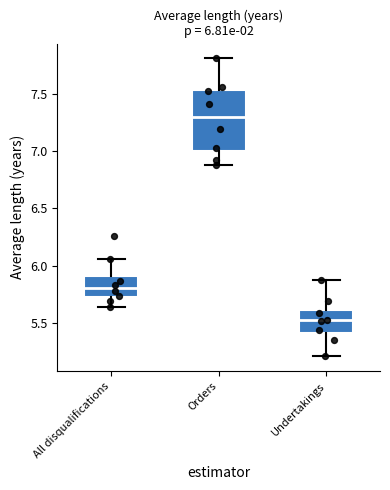

Which box has the lowest median line?

Undertakings